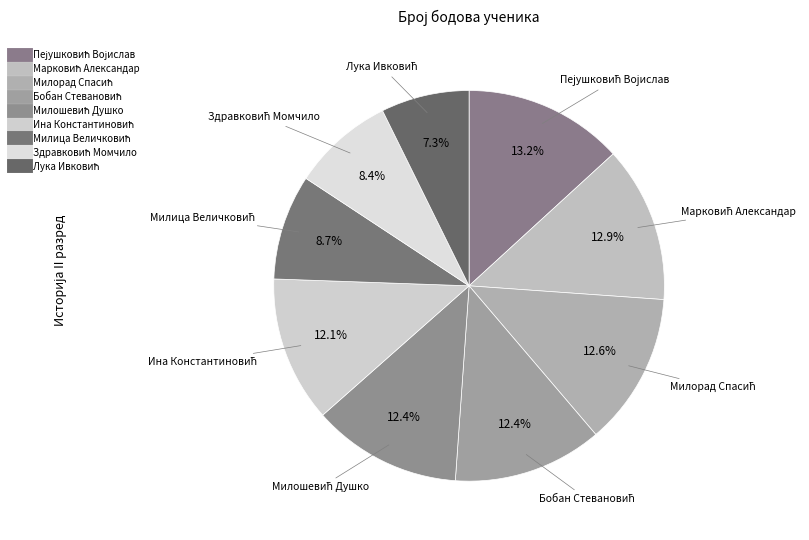

How many slices are in this pie chart?

9